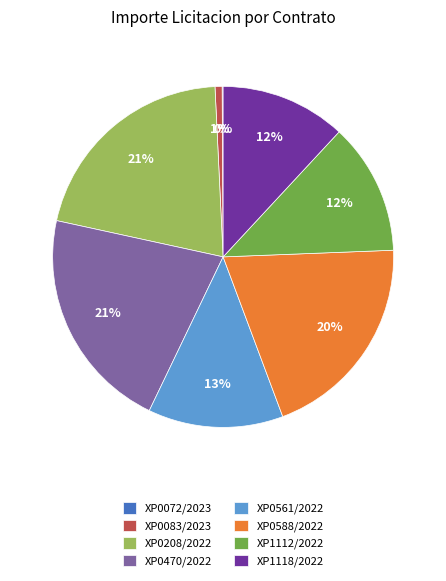

Between XP1118/2022 and XP0208/2022, which is larger?

XP0208/2022